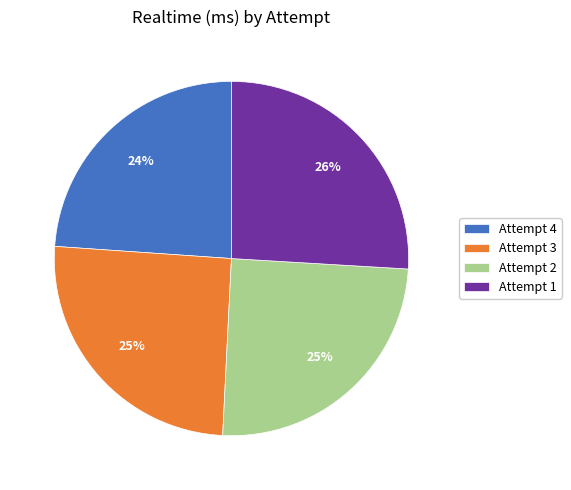

How many slices are in this pie chart?

4